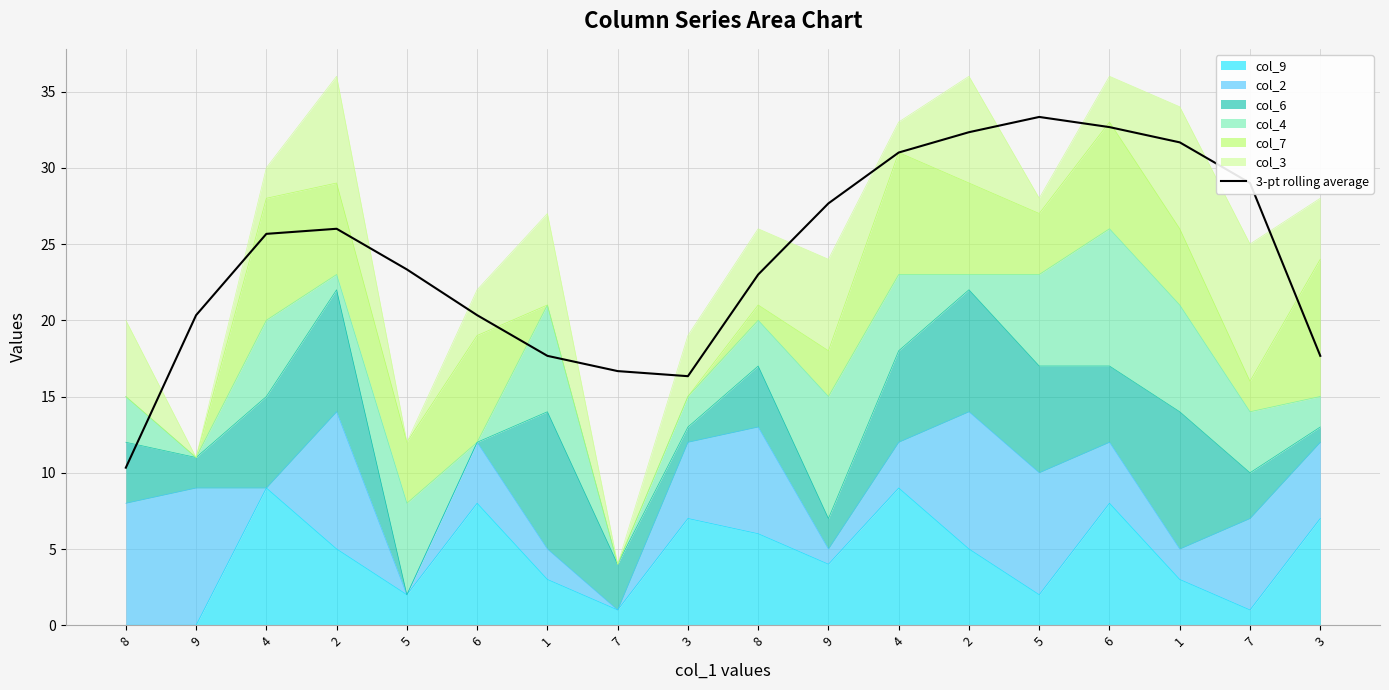

Does the chart have visible grid lines?

Yes